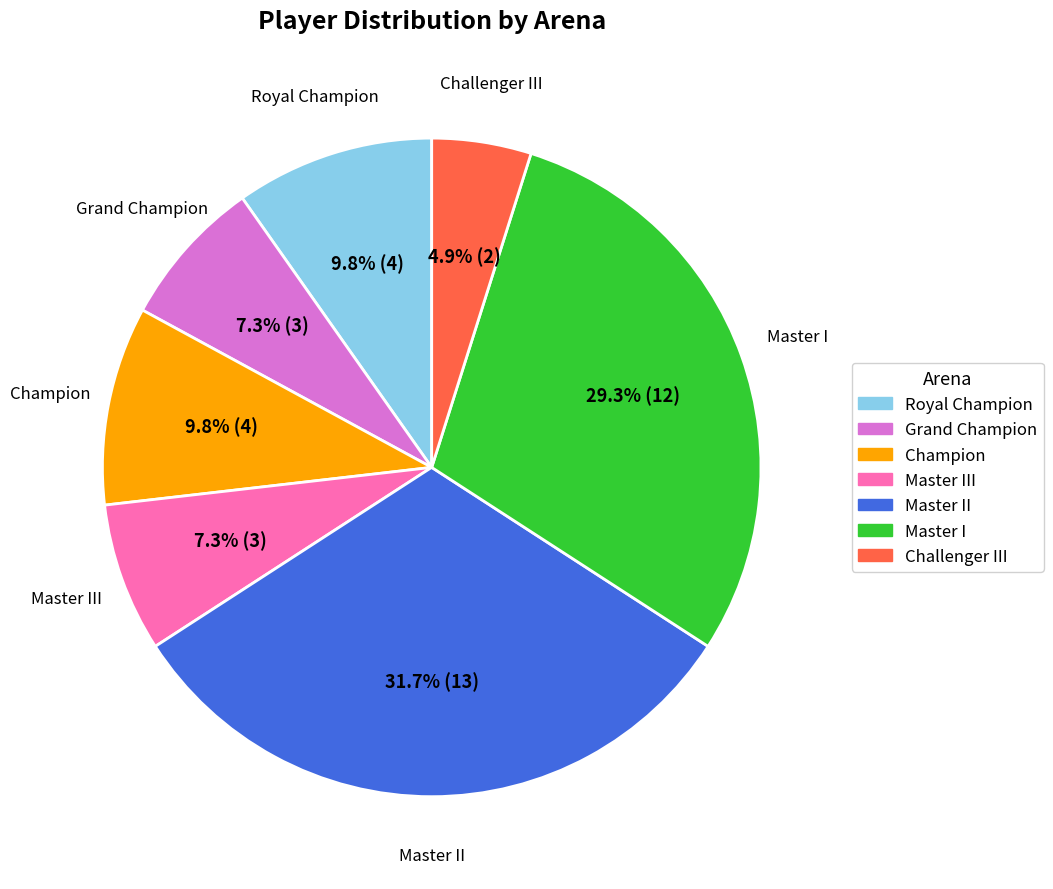

To the nearest percent, what is the difference between the largest and smallest slice percentages?

27%